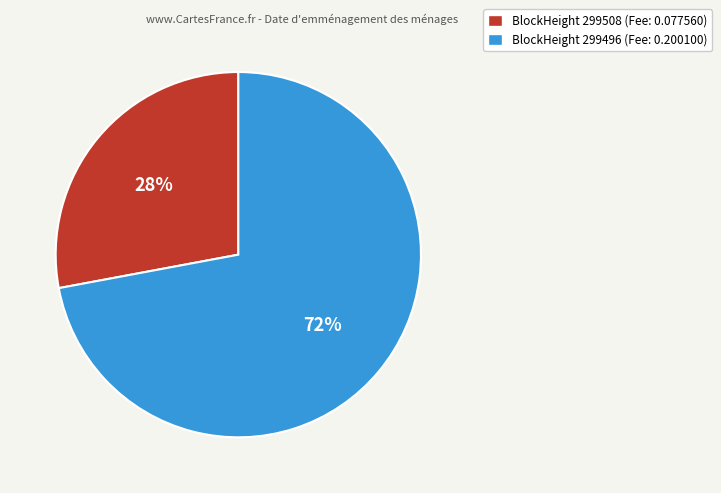

To the nearest percent, what is the difference between the largest and smallest slice percentages?

44%